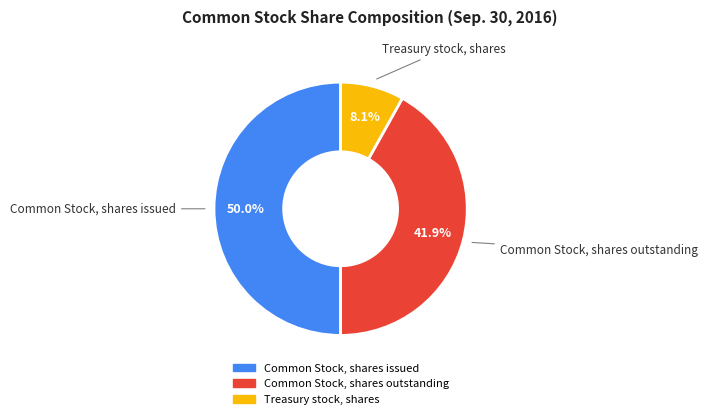

Rank the categories by value from lowest to highest.

Treasury stock, shares, Common Stock, shares outstanding, Common Stock, shares issued